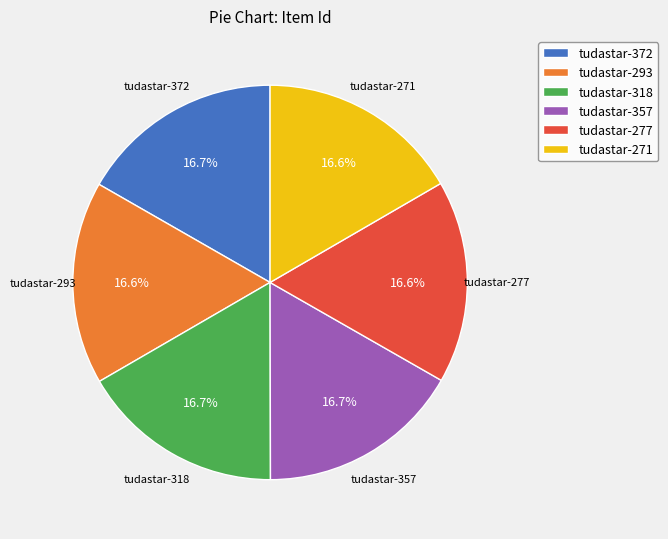

What percentage do tudastar-318 and tudastar-357 together represent?

33.4%